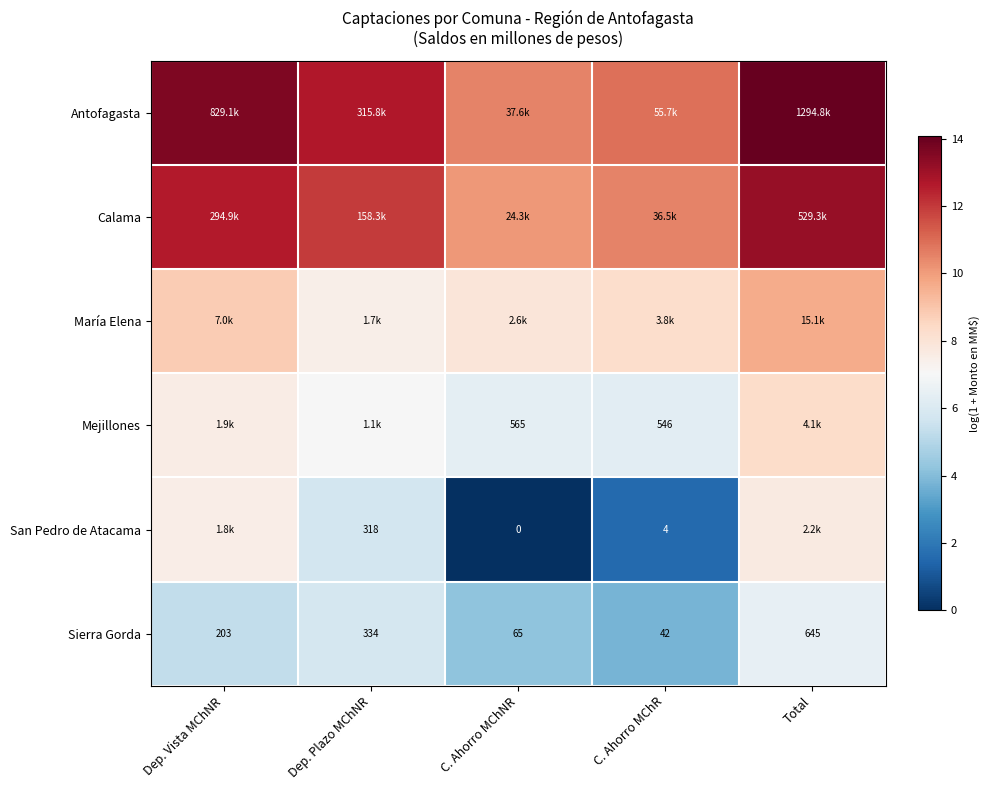

Which category has the highest value in the Sierra Gorda series?

Total